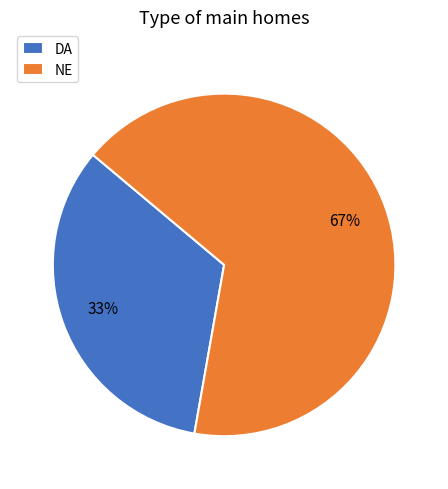

To the nearest percent, what is the combined percentage of DA and NE?

100%